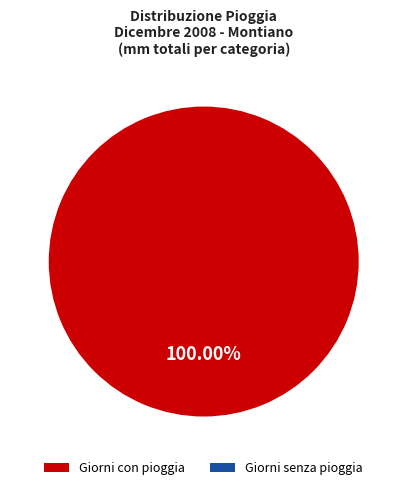

Between 14 and 30, which is larger?

14